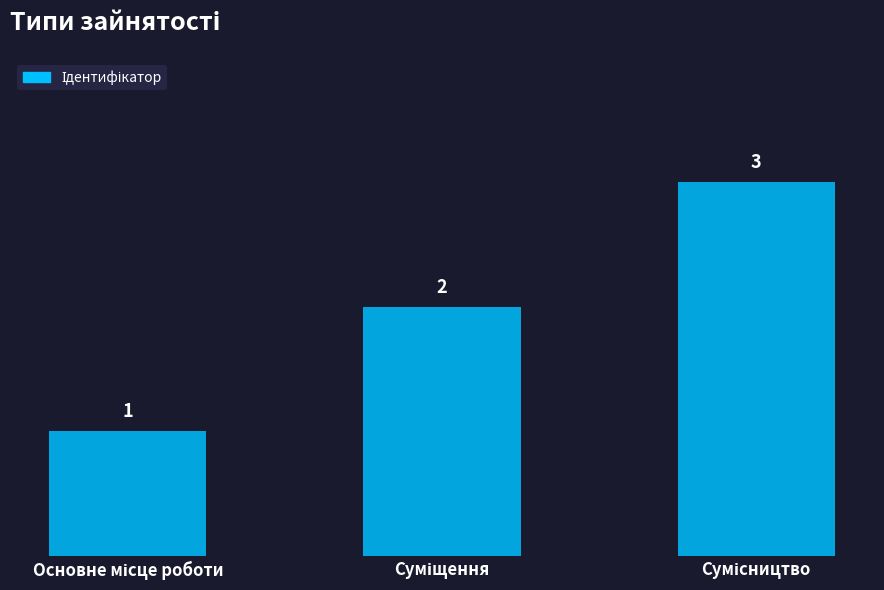

How many values are between 1 and 3?

3